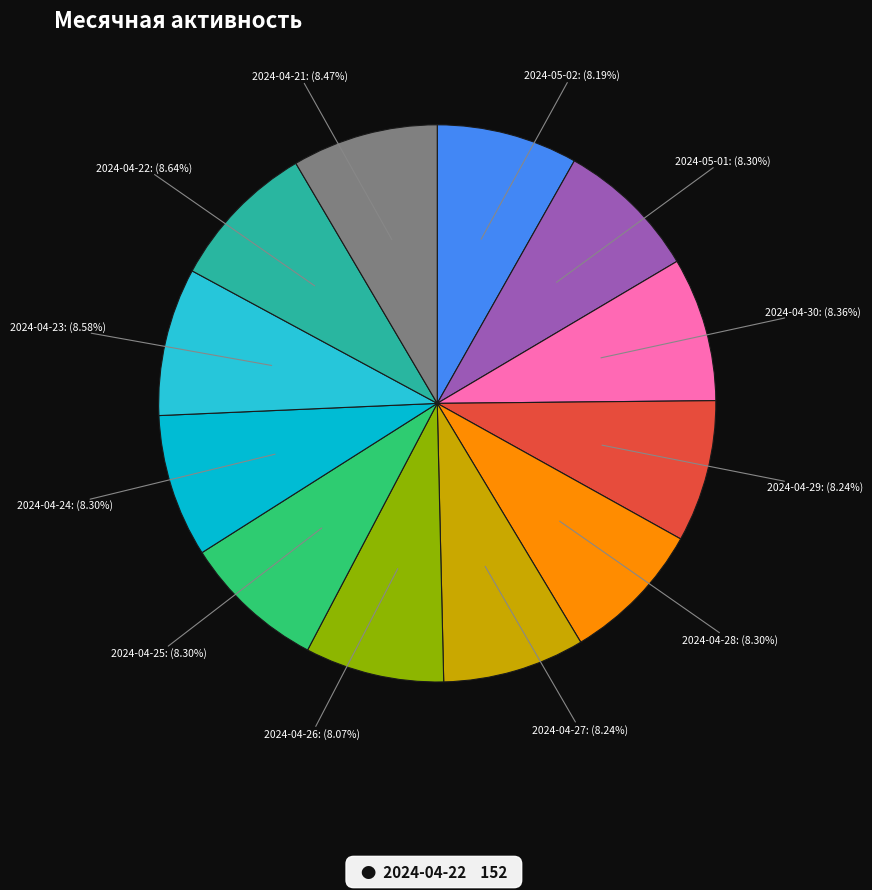

Does 2024-04-24 represent more than half of the total?

No